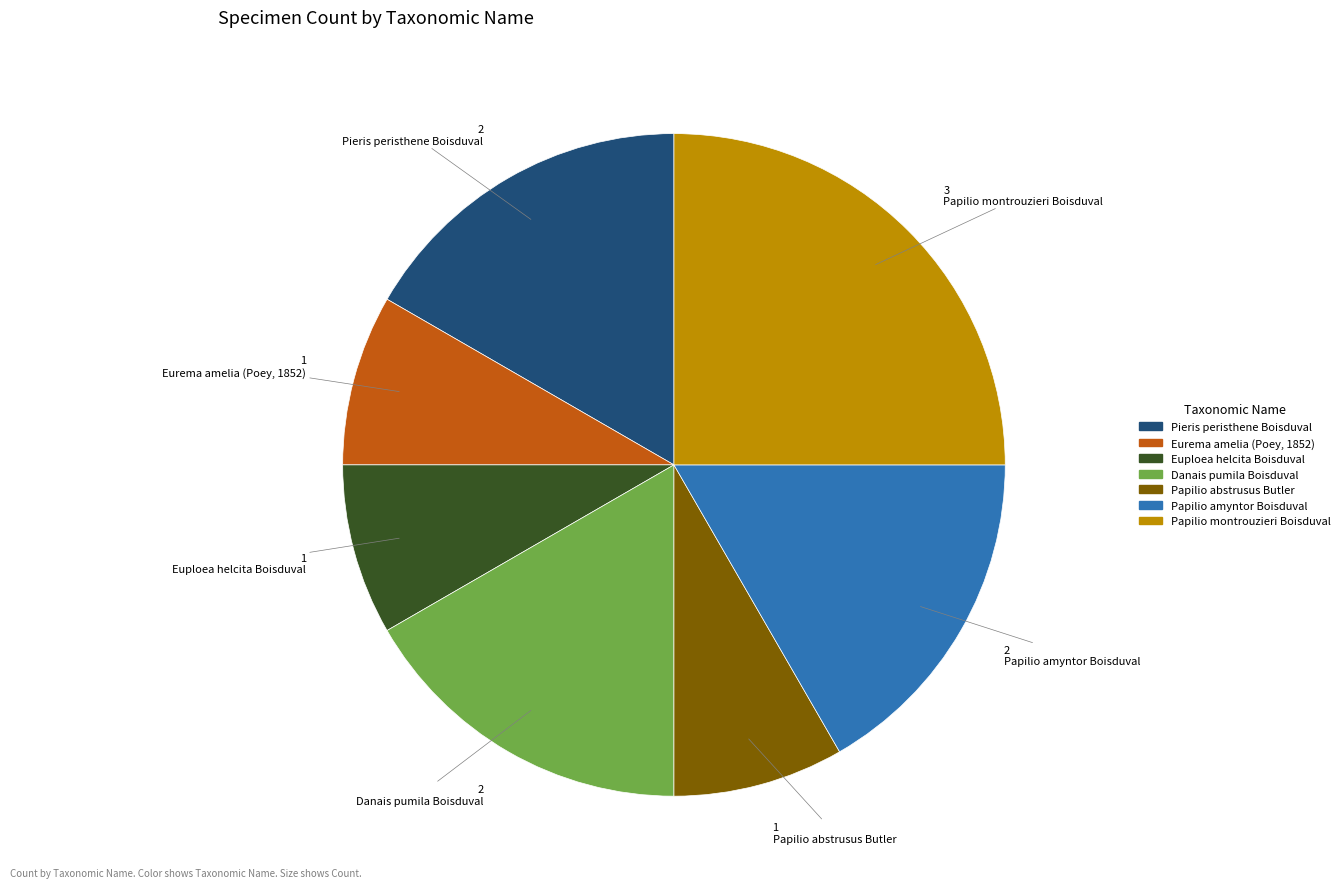

Is it true that Papilio amyntor Boisduval is 17% of the pie?

True